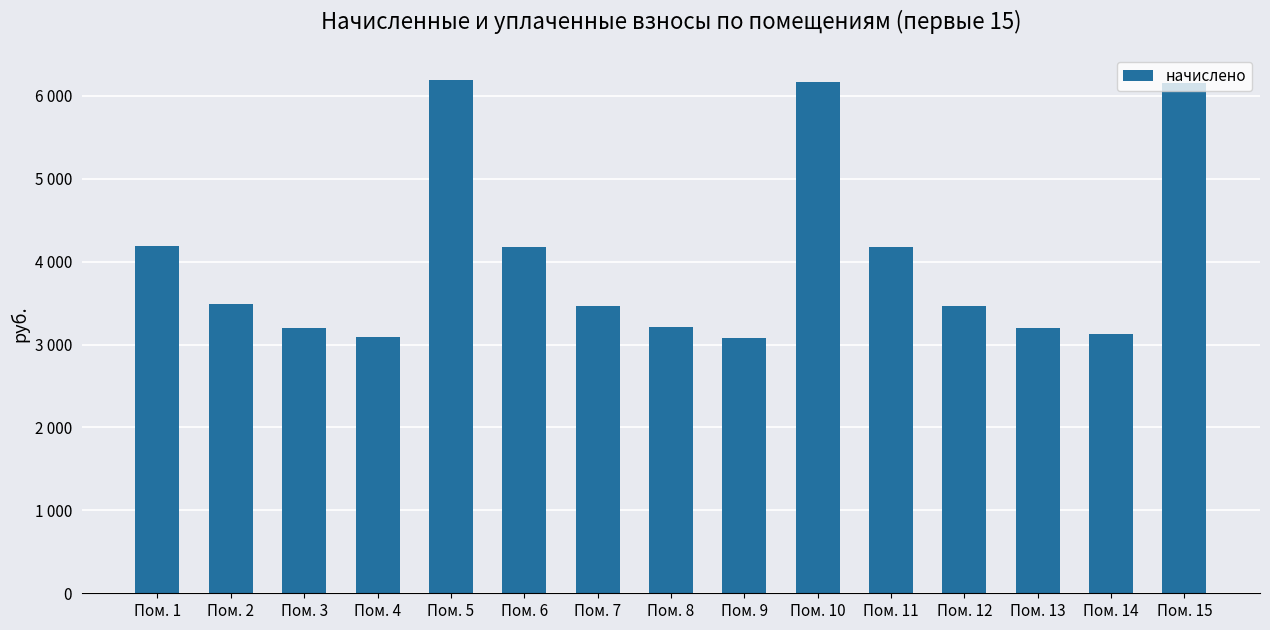

How many categories are shown in the chart?

15